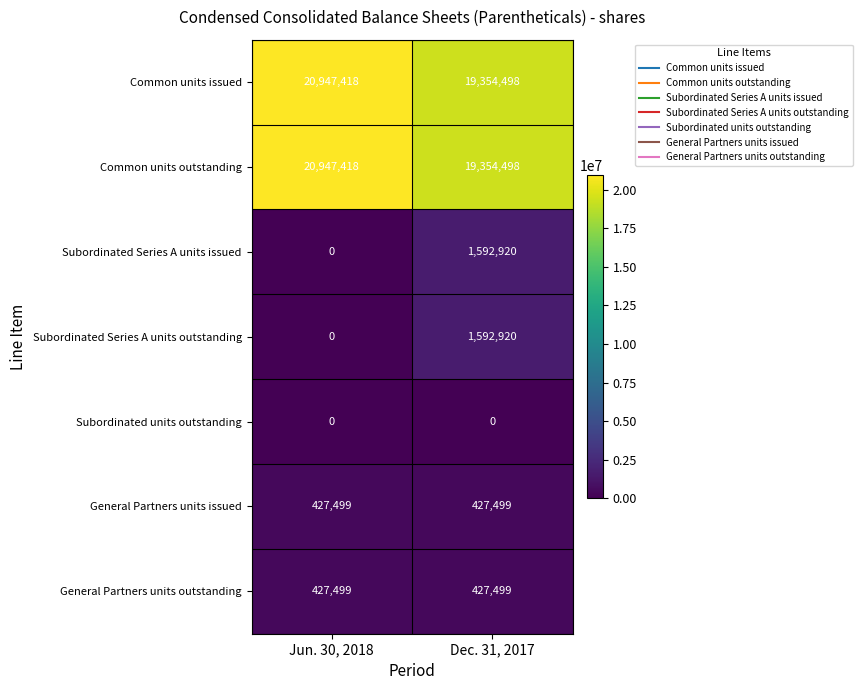

Reading left to right, extract all data points from this chart.

Common units issued: 20947418	19354498
Common units outstanding: 20947418	19354498
Subordinated Series A units issued: 0	1592920
Subordinated Series A units outstanding: 0	1592920
Subordinated units outstanding: 0	0
General Partners units issued: 427499	427499
General Partners units outstanding: 427499	427499